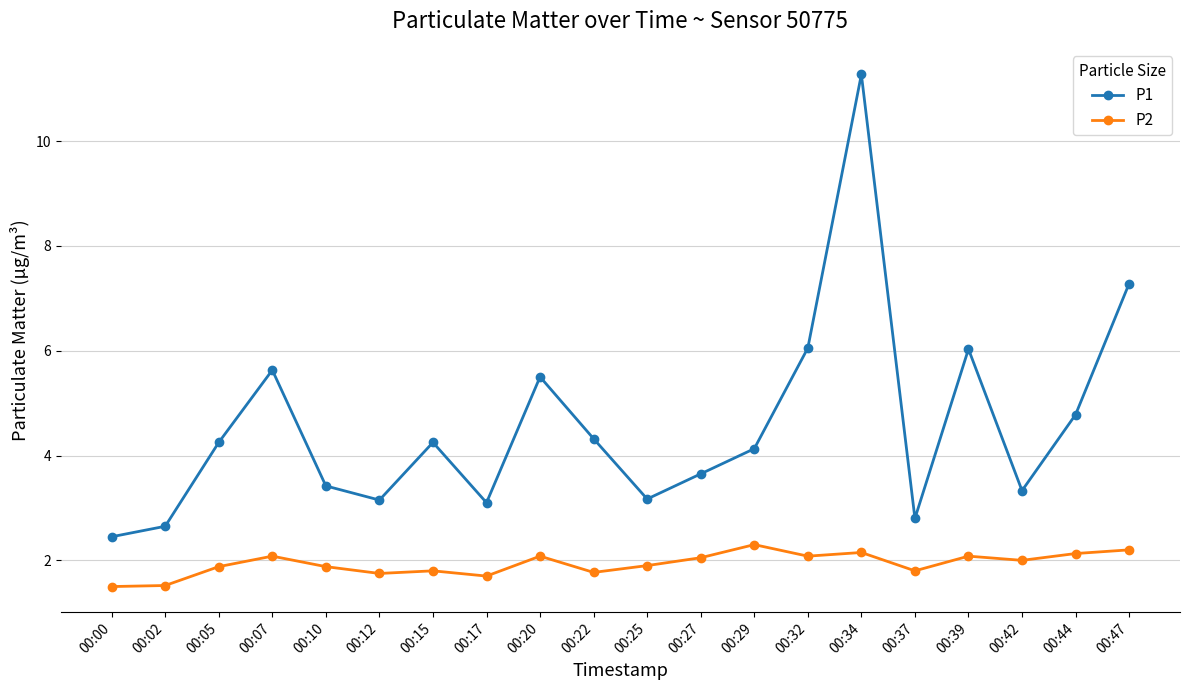

True or false: P1 and P2 cross at least once.

False